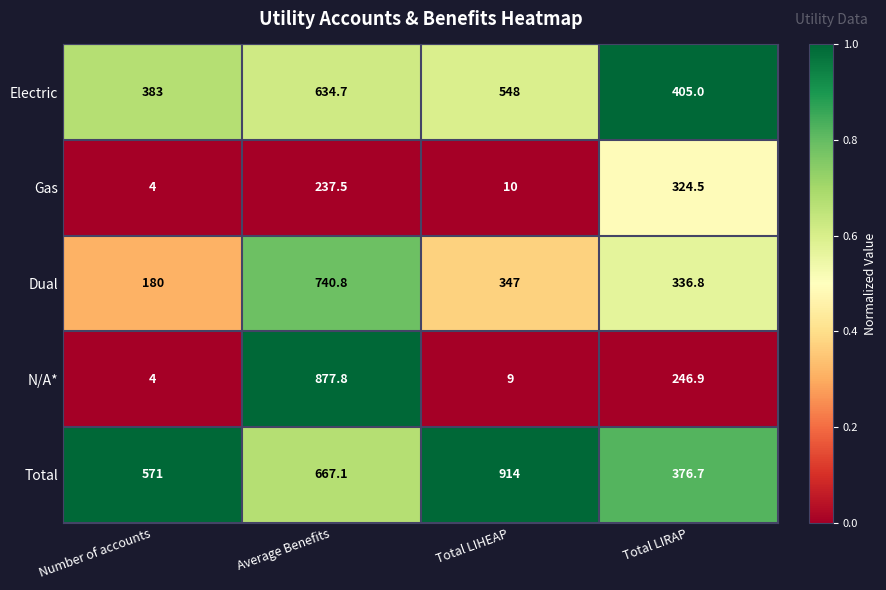

Reading left to right, what are all the values shown in this chart?

Electric: Number of accounts=383.0	Average Benefits=634.7	Total LIHEAP=548.0	Total LIRAP=405.0
Gas: Number of accounts=4.0	Average Benefits=237.5	Total LIHEAP=10.0	Total LIRAP=324.5
Dual: Number of accounts=180.0	Average Benefits=740.8	Total LIHEAP=347.0	Total LIRAP=336.8
N/A*: Number of accounts=4.0	Average Benefits=877.8	Total LIHEAP=9.0	Total LIRAP=246.9
Total: Number of accounts=571.0	Average Benefits=667.1	Total LIHEAP=914.0	Total LIRAP=376.7